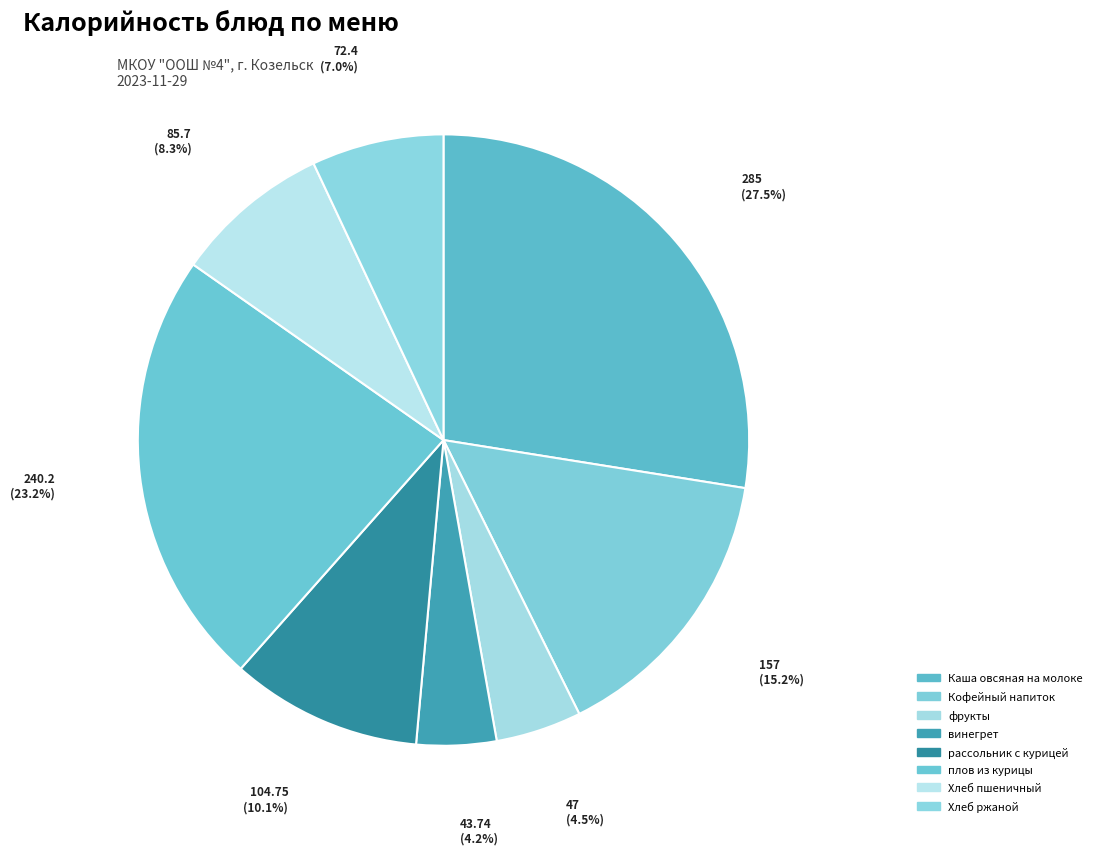

How many slices are in this pie chart?

8